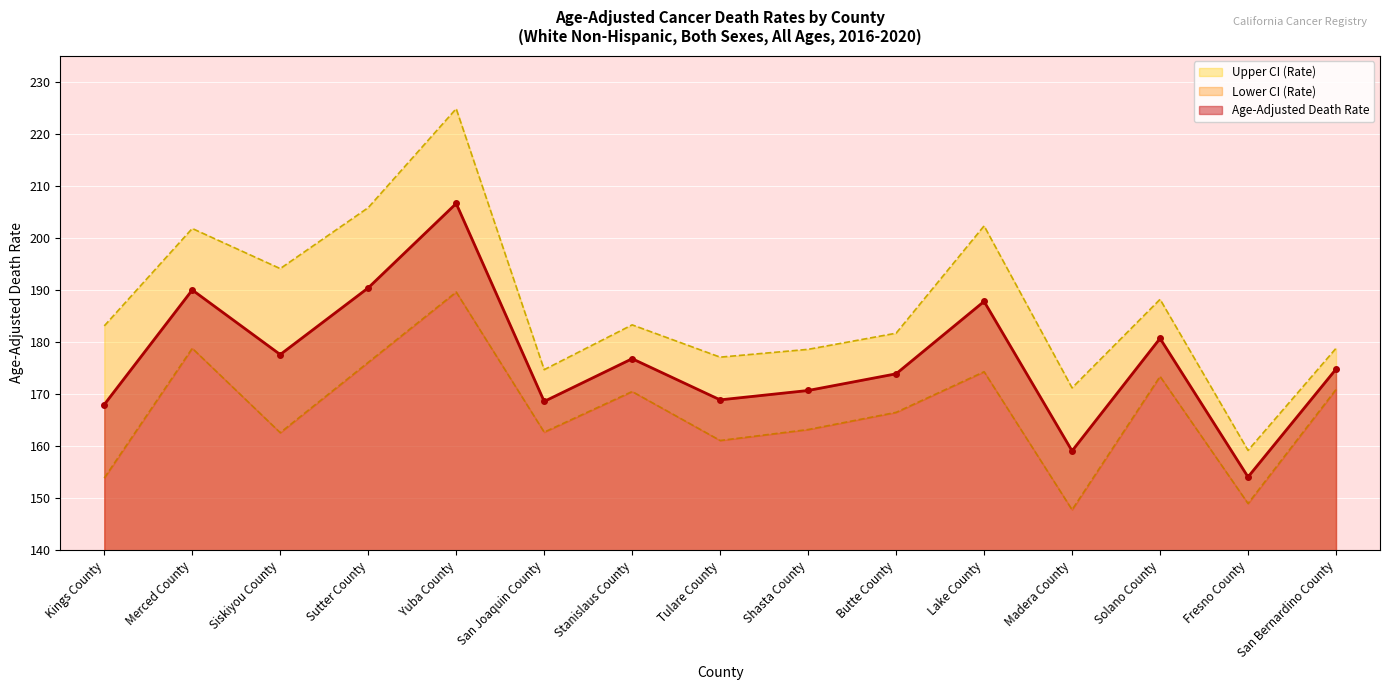

What is the lowest value of the Age-Adjusted Death Rate series?

154.1